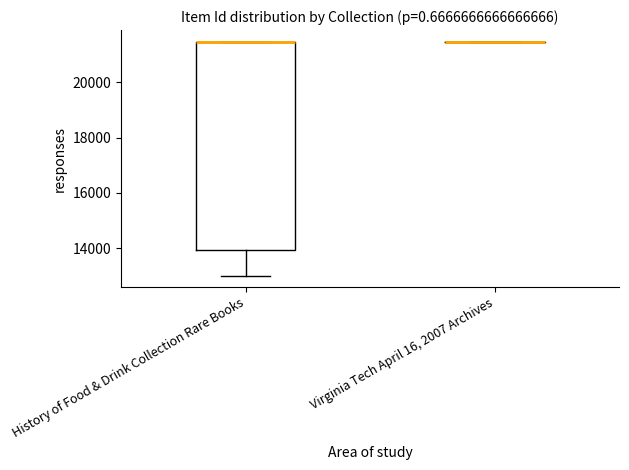

Reading left to right, transcribe this box plot: for each box, give where its median line is, the range the box spans, and where its two whiskers end, as read against the y-axis. The values are not printed on the chart, so give them approximately, as read against the axis.

History of Food & Drink Collection Rare Books: median 21400 (drawn on the box's upper edge), box 14000 to 21400, whiskers 13000 to 21400
Virginia Tech April 16, 2007 Archives: box collapsed to a line at 21400, whiskers 21400 to 21400